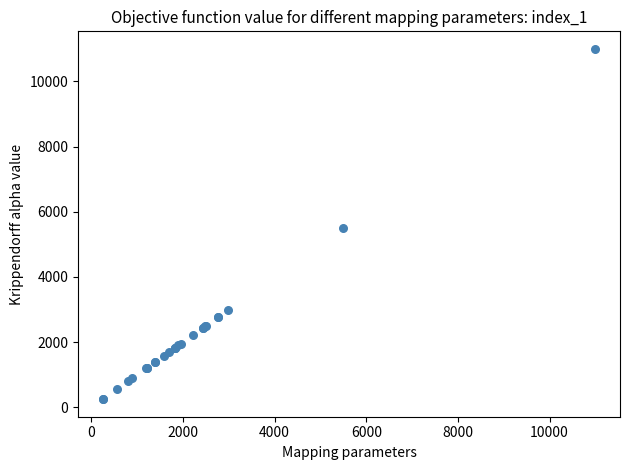

What Y value in the scatter plot is closest to 5622?

5500